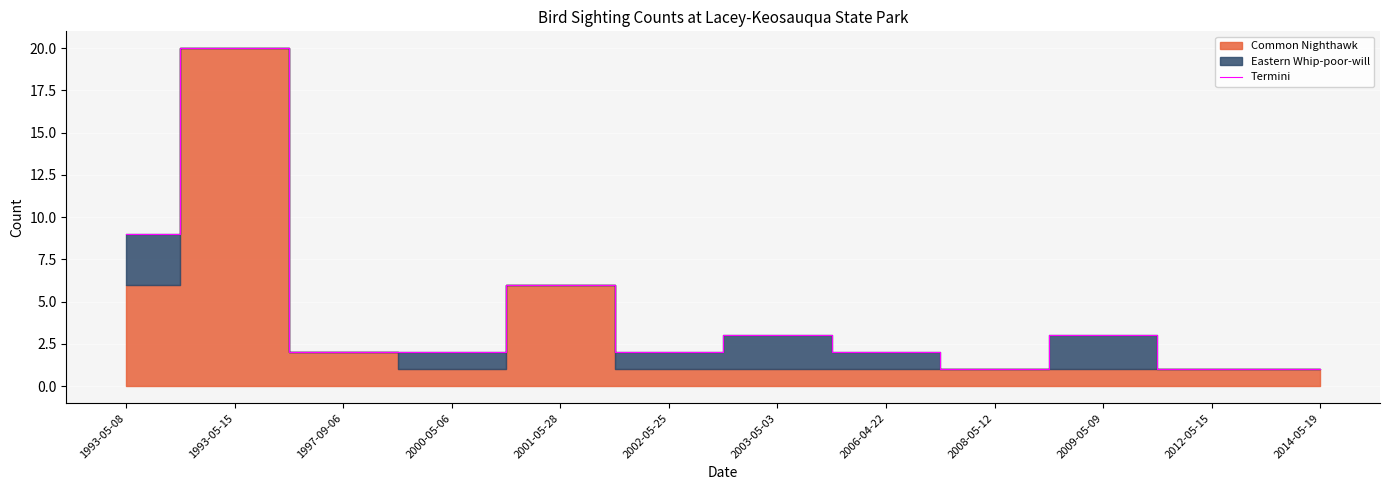

Count the number of values greater than 2.

5